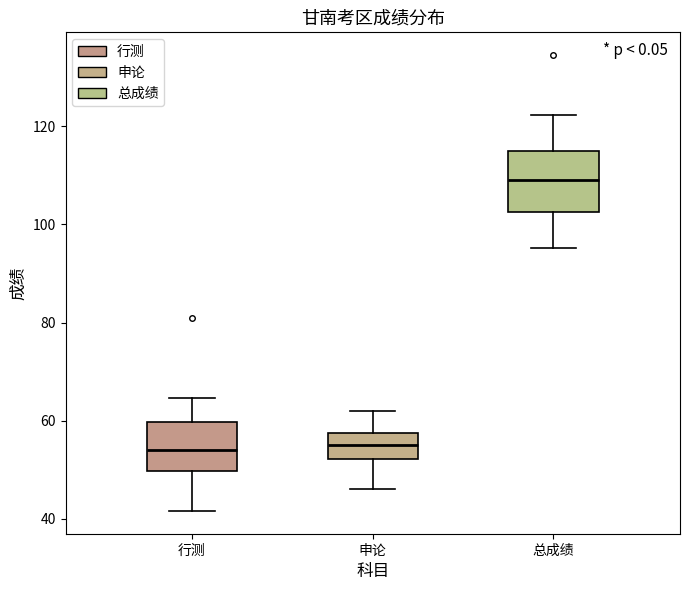

Where is the upper edge of the box for 行测 on the y-axis? The values are not printed on the chart, so give them approximately, as read against the axis.

60